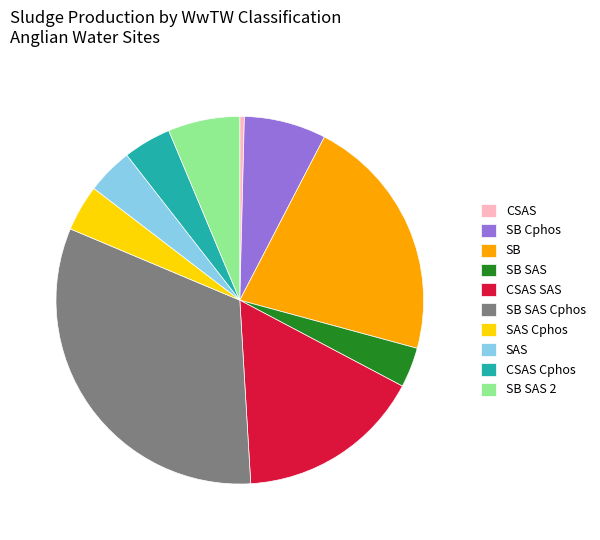

How many slices are in this pie chart?

10